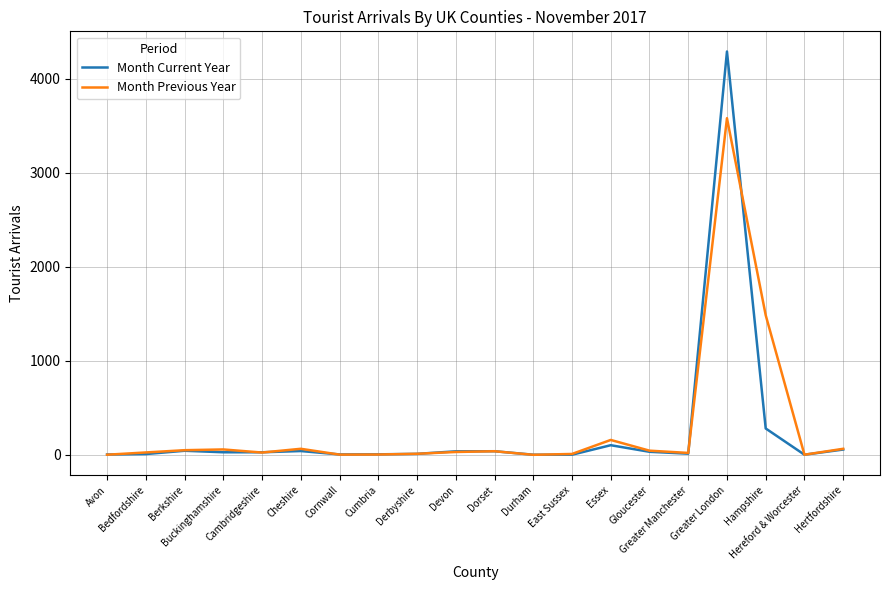

The Month Previous Year series shows 65 at Hertfordshire. True or false?

True